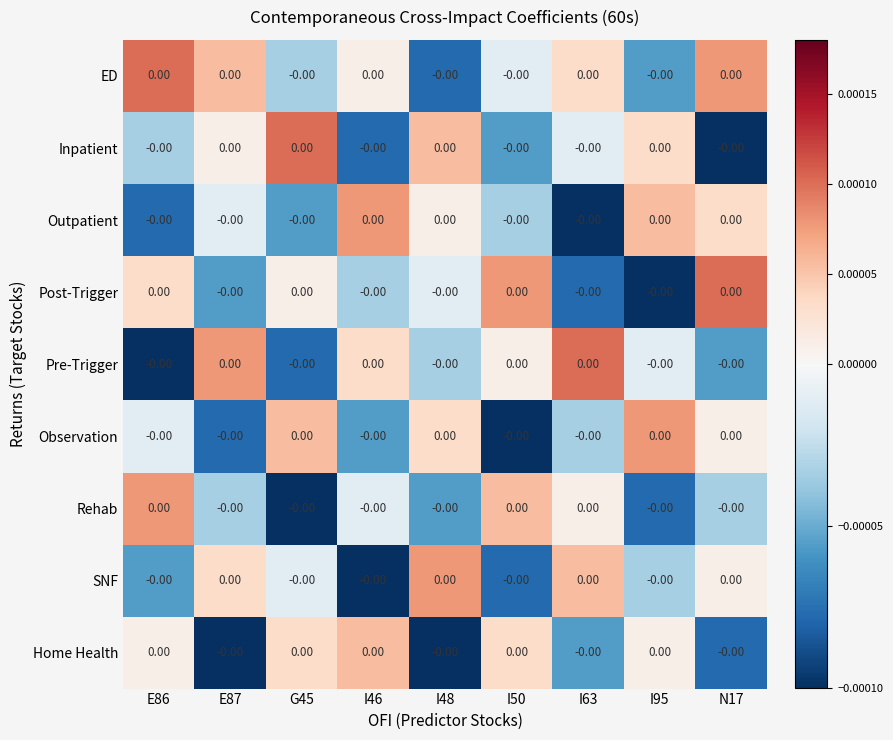

List the series in order of their peak value, highest first.

ED, Inpatient, Post-Trigger, Pre-Trigger, Outpatient, Observation, Rehab, SNF, Home Health